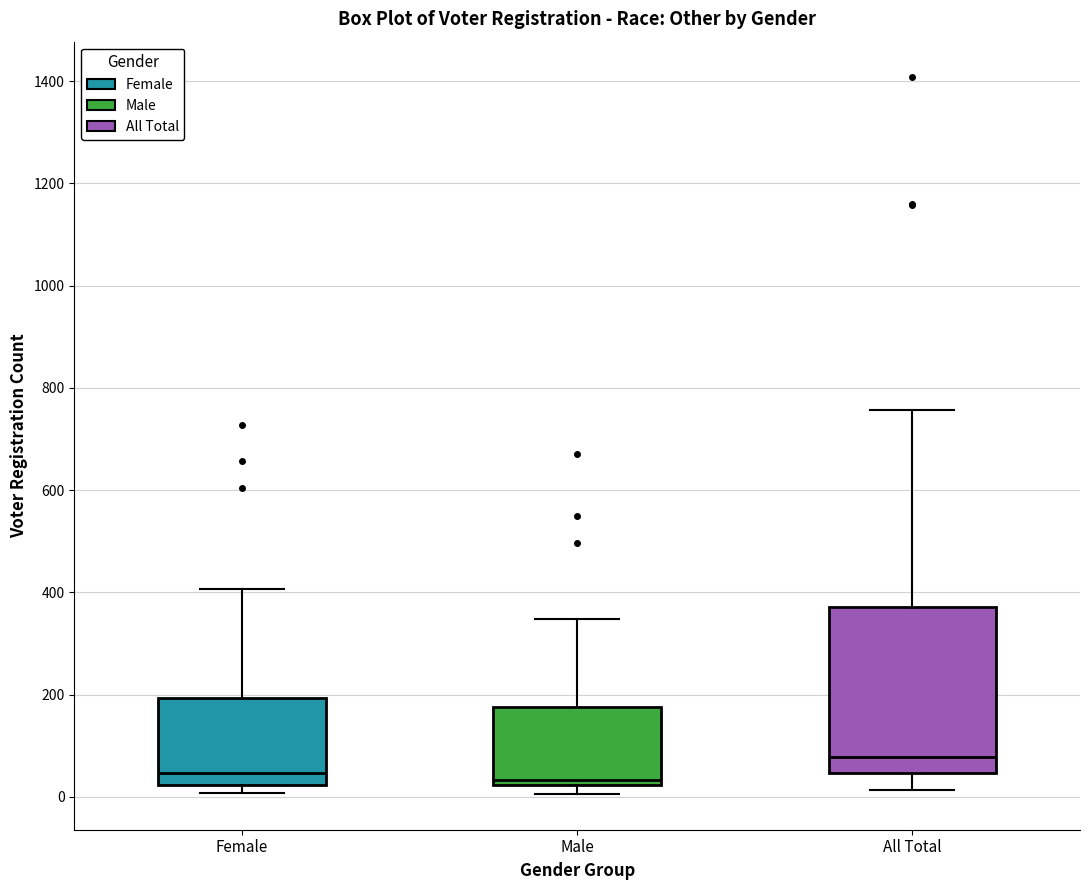

Comparing the boxes themselves (not the whiskers), which one is the tallest?

All Total